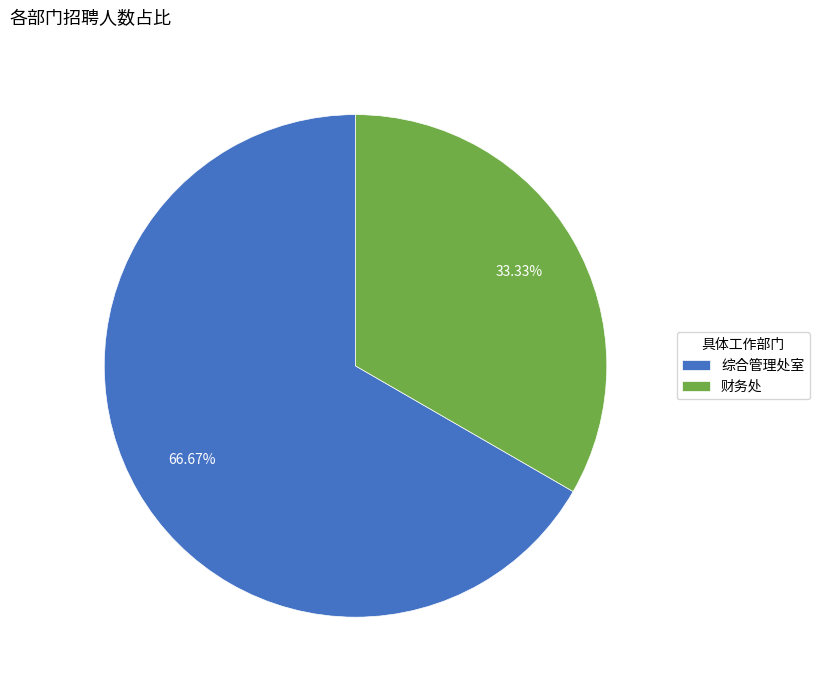

How many slices are in this pie chart?

2